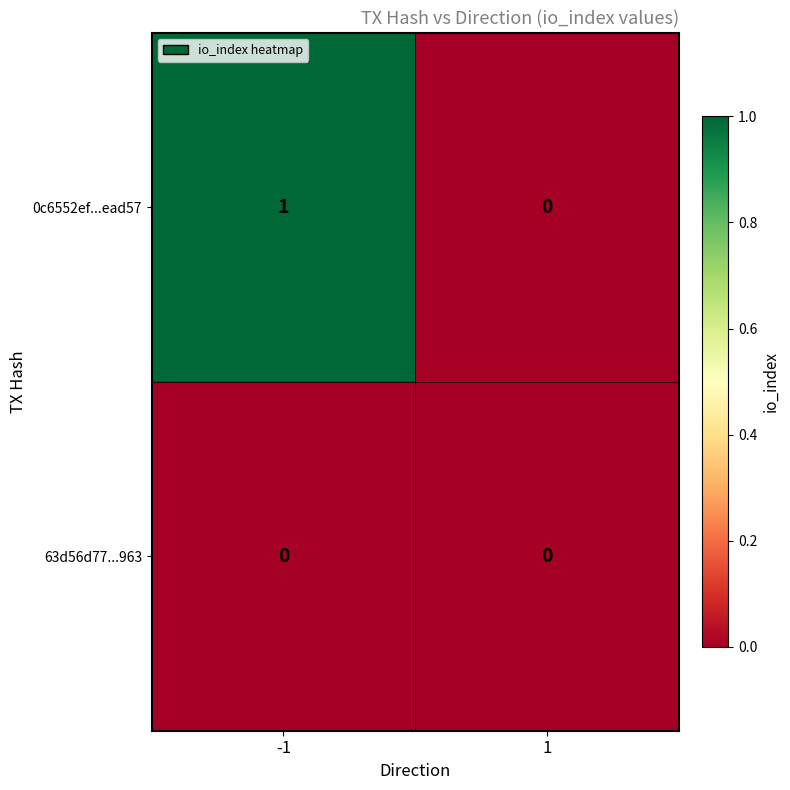

Rank the series by their maximum value, from highest to lowest.

0c6552ef...ead57, 63d56d77...963